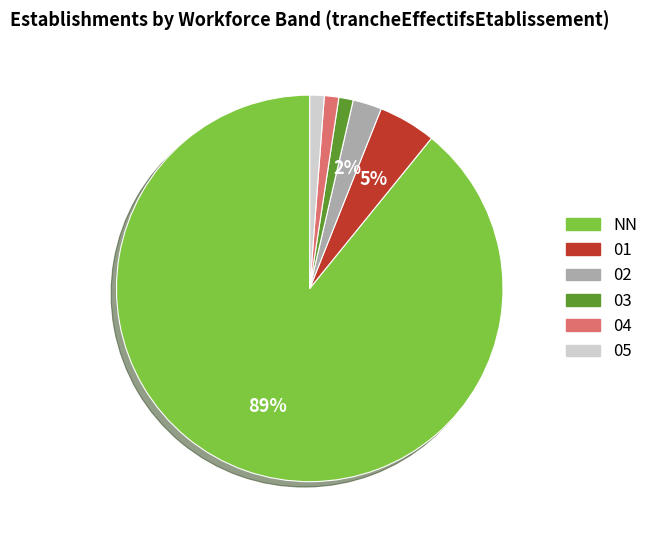

How many segments does this pie chart have?

6